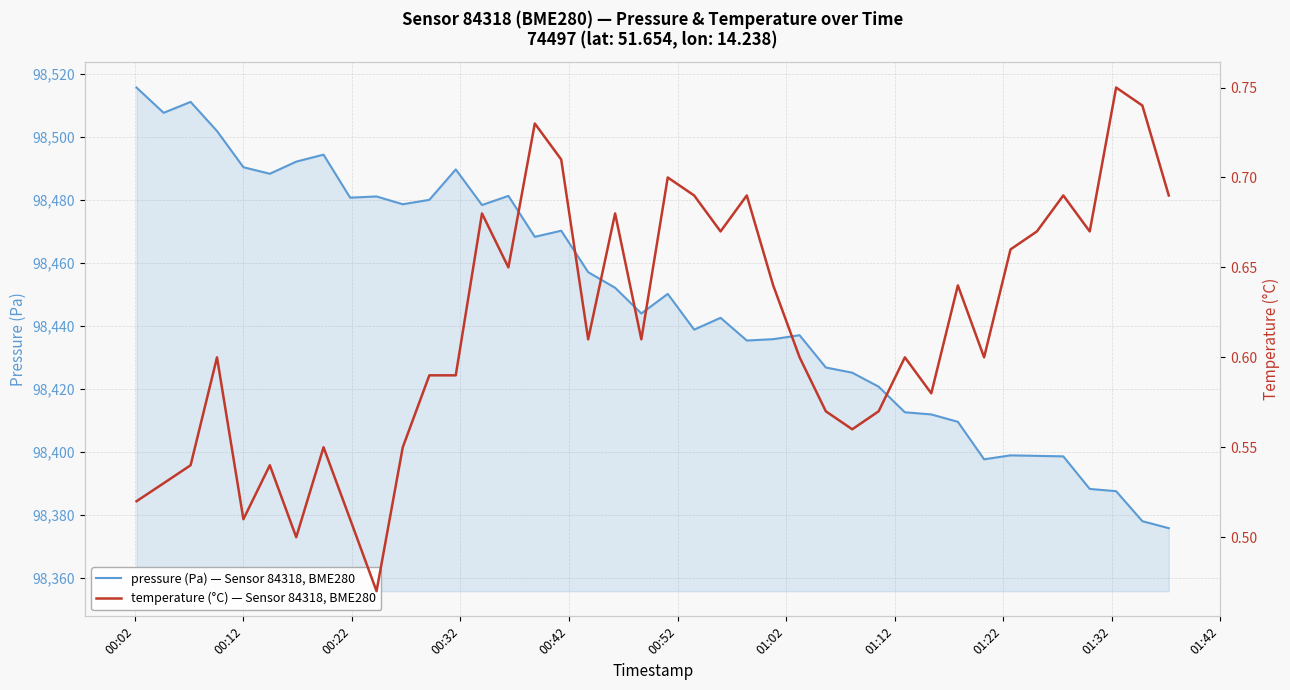

True or false: pressure (Pa) — Sensor 84318, BME280 has more than 2 interior local peaks.

True